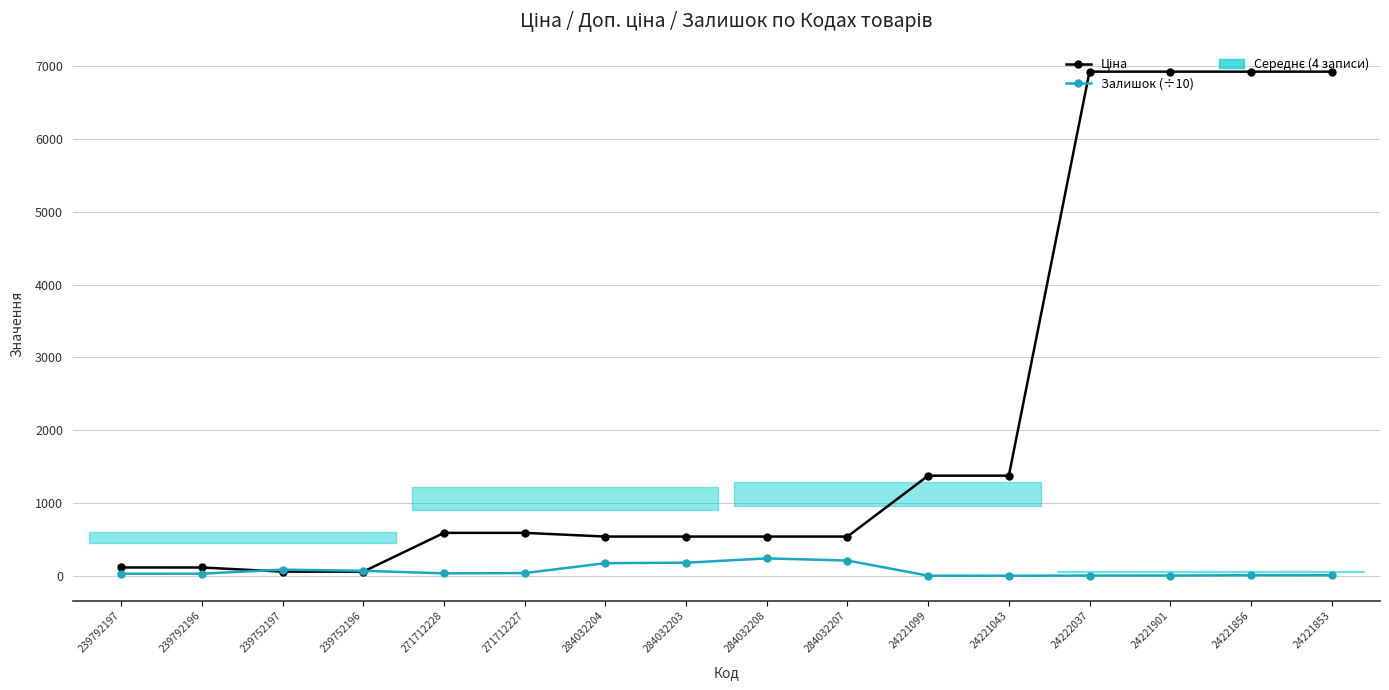

Reading right to left, what are all the values shown in this chart?

Ціна: 24221853=6925.7	24221856=6925.7	24221901=6925.7	24222037=6925.7	24221043=1375.4	24221099=1375.4	284032207=539.0	284032208=539.0	284032203=539.0	284032204=539.0	271712227=589.9	271712228=589.9	239752196=57.0	239752197=57.0	239792196=114.1	239792197=114.1
Залишок (÷10): 24221853=7.5	24221856=8.2	24221901=3.4	24222037=3.2	24221043=0.4	24221099=1.6	284032207=209.6	284032208=238.8	284032203=180.2	284032204=173.4	271712227=37.4	271712228=33.4	239752196=68.3	239752197=84.5	239792196=29.0	239792197=28.9